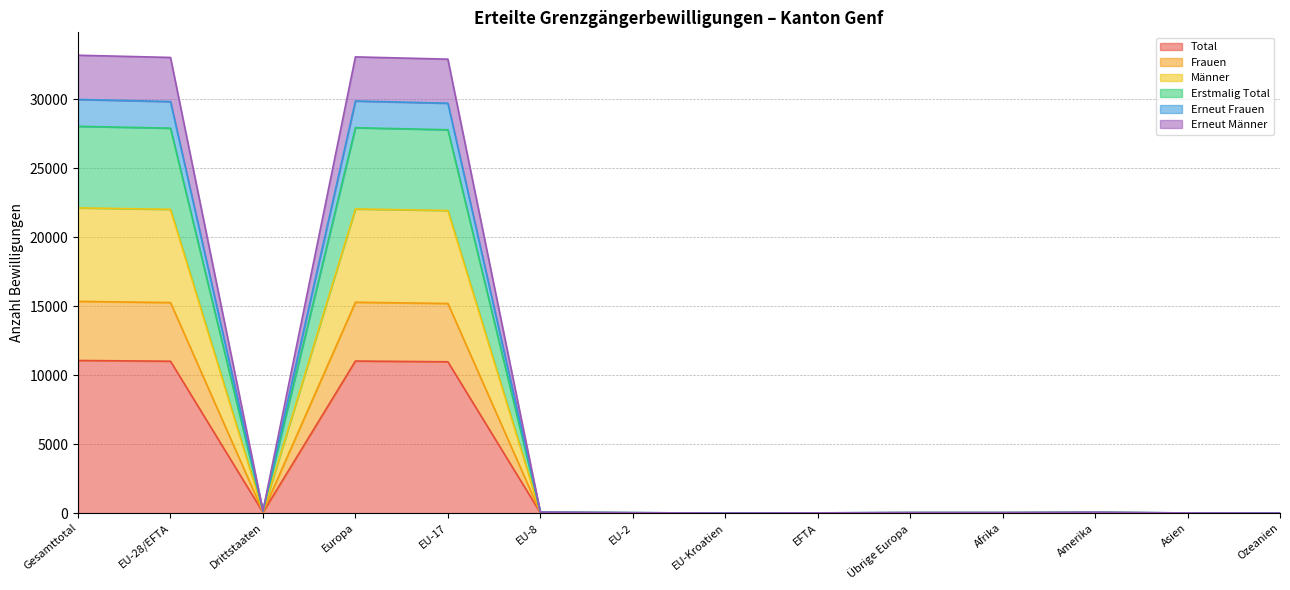

At how many categories does at least one series exceed 30164?

4